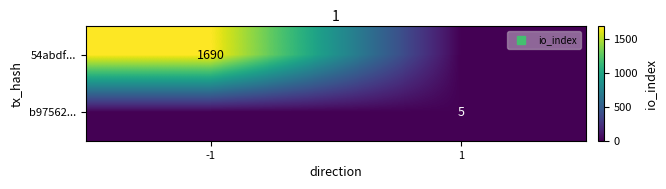

Rank the categories by 54abdf... value from lowest to highest.

1, -1